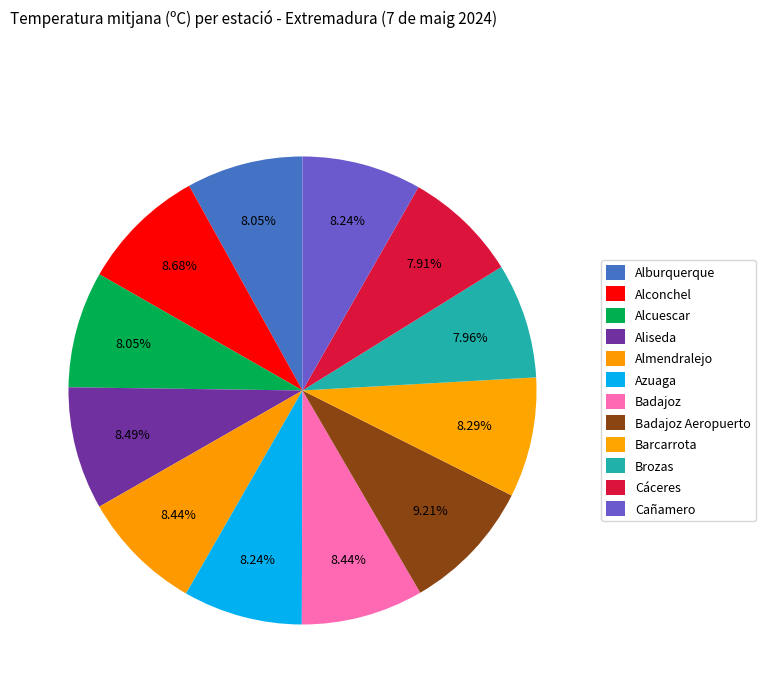

How many segments does this pie chart have?

12